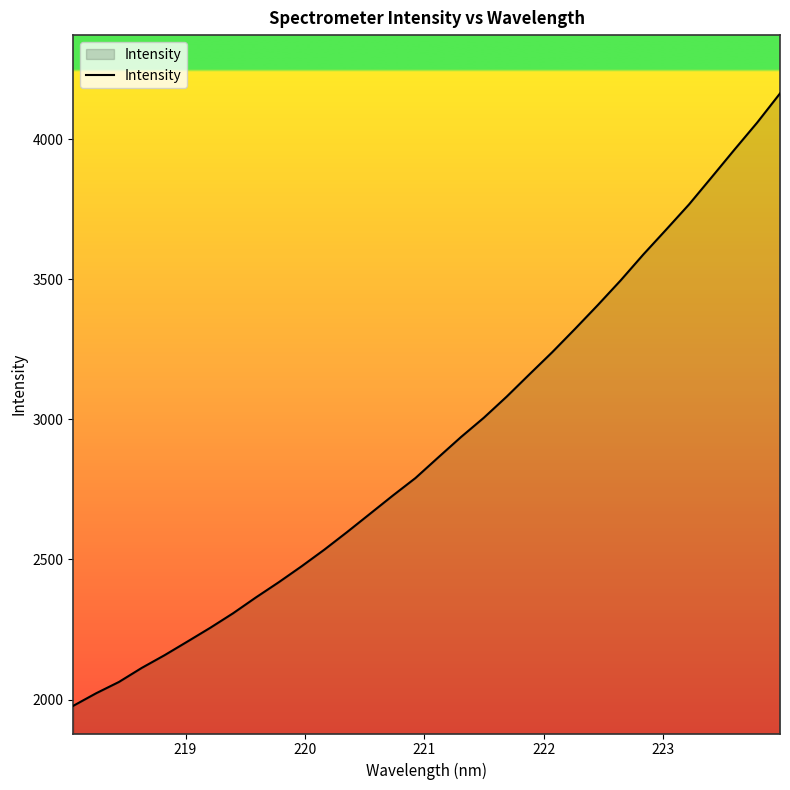

What is the minimum value shown in the chart?

1977.7